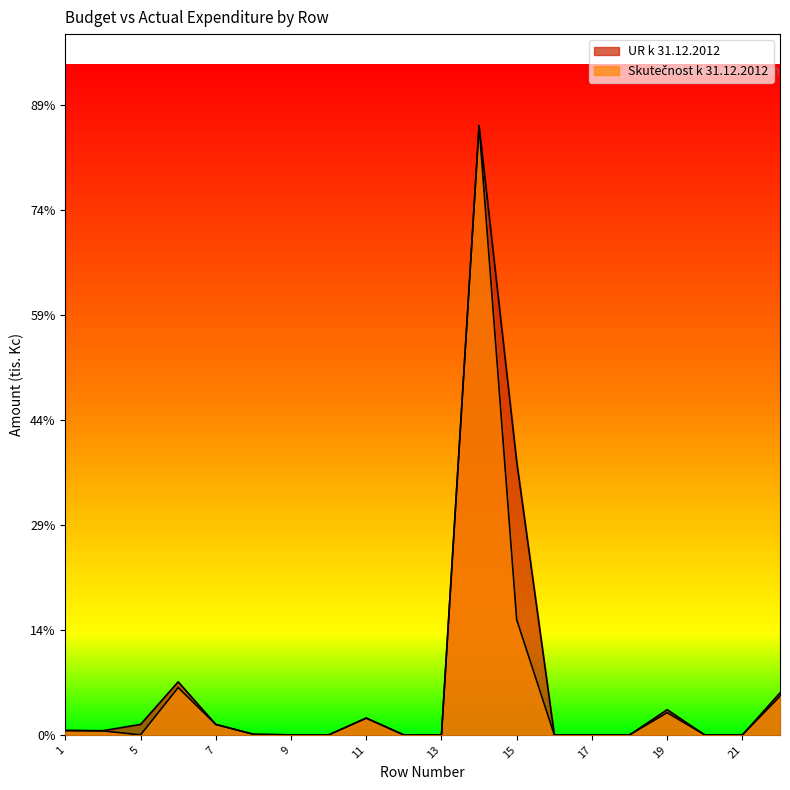

What is the difference between the maximum and minimum values in the Skutečnost k 31.12.2012 series?

28986